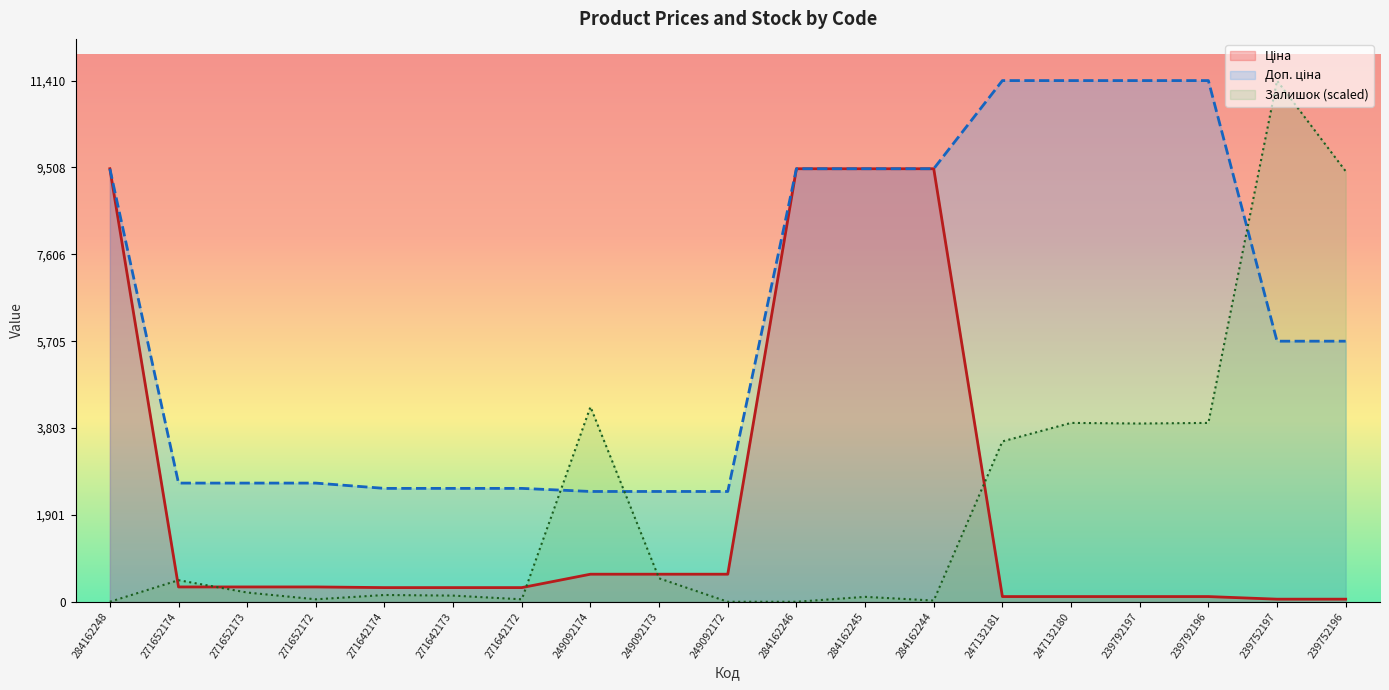

How many values in Залишок are above zero?

16